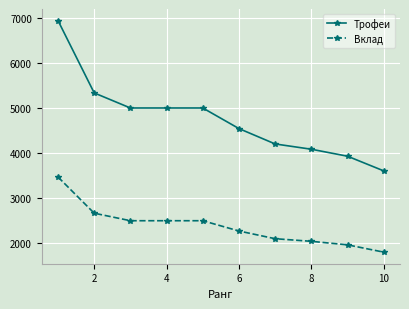

Rank the series by their maximum value, from lowest to highest.

Вклад, Трофеи